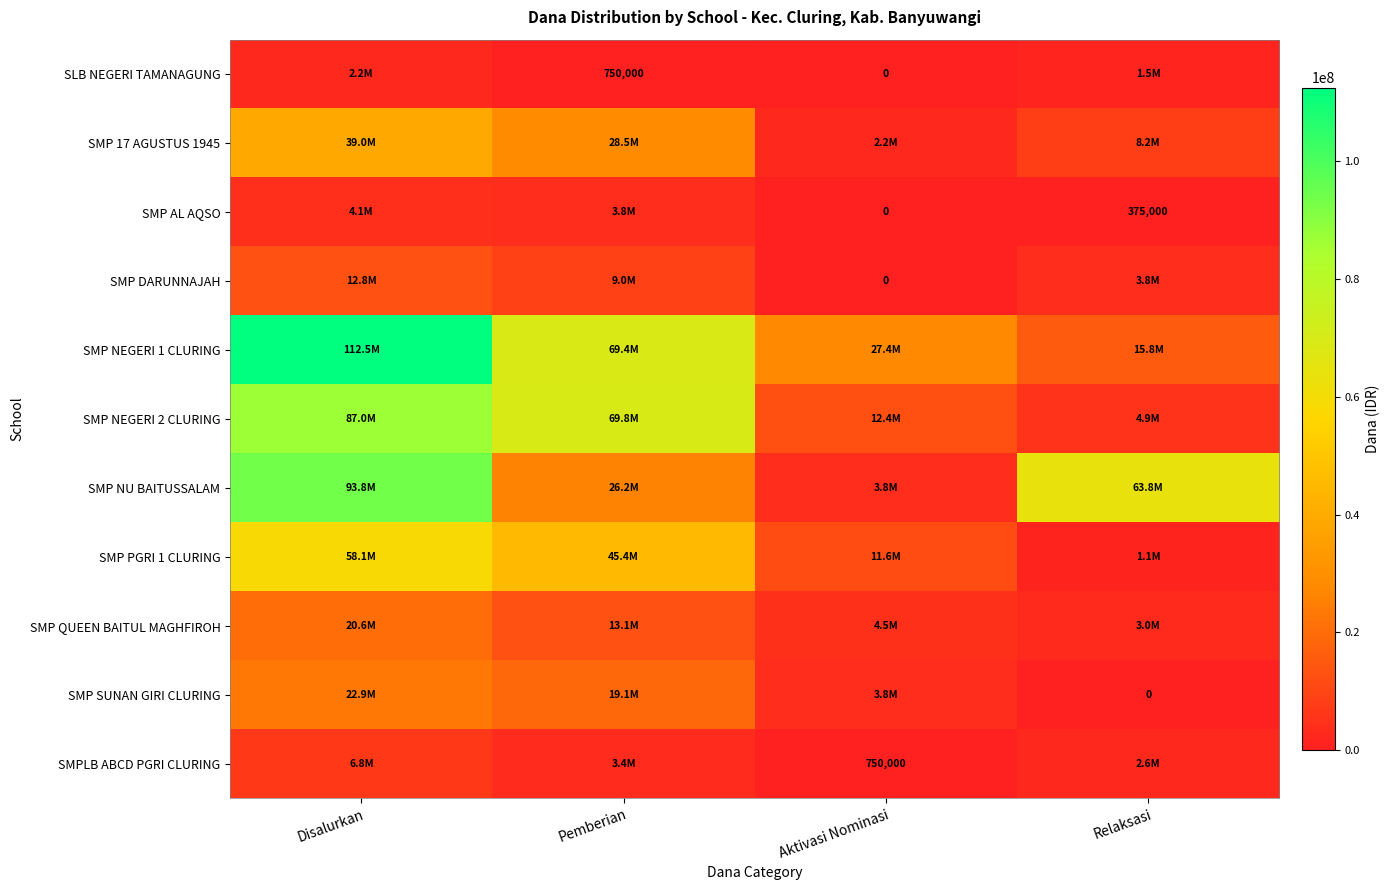

The value of SMP PGRI 1 CLURING at Pemberian is 13115256. True or false?

False